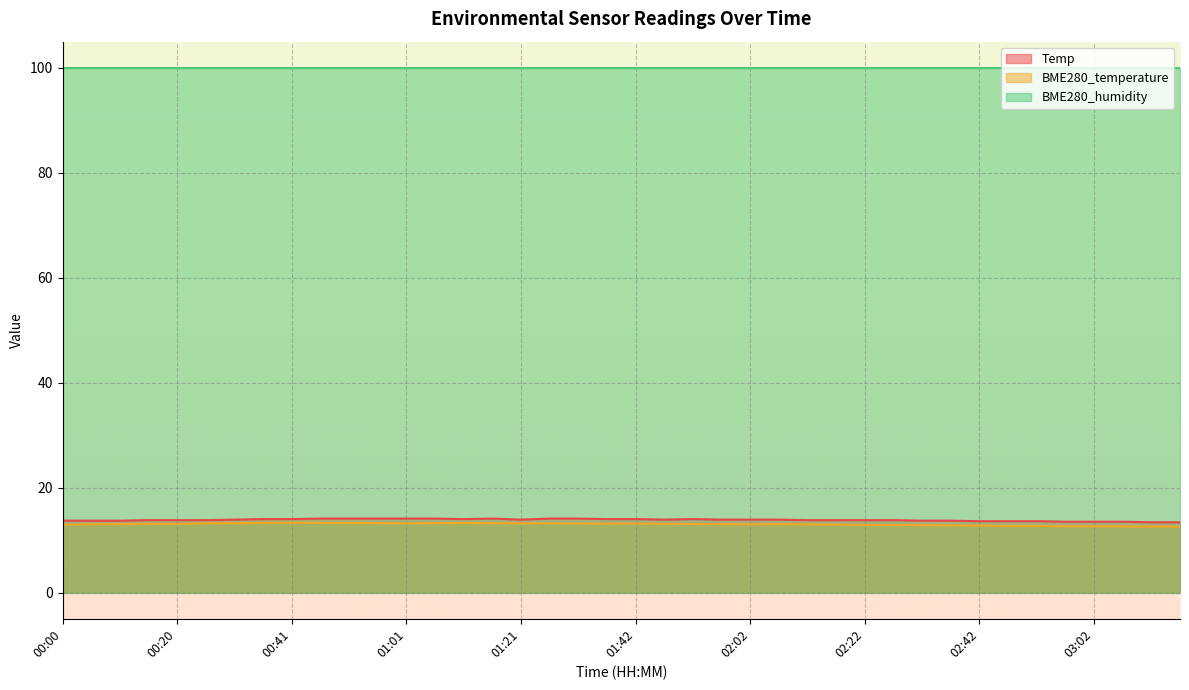

What is the label of the 27th point from the left?

02:12